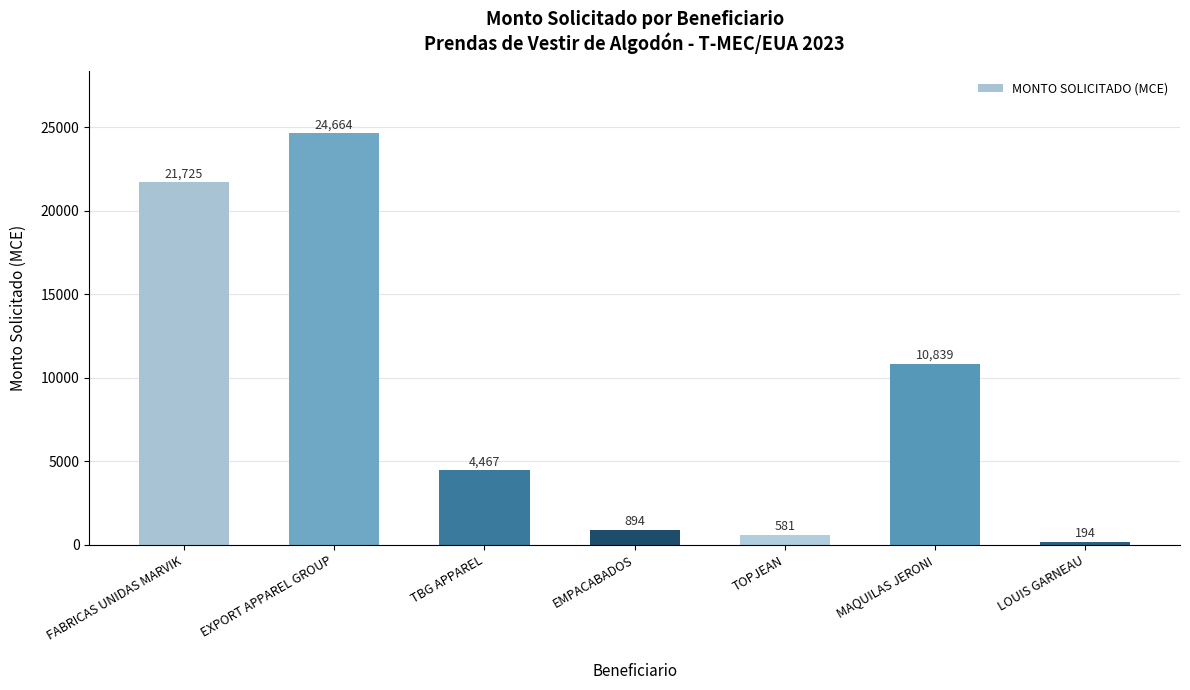

Reading right to left, what are all the values shown in this chart?

194	10839	581	894	4467	24664	21725